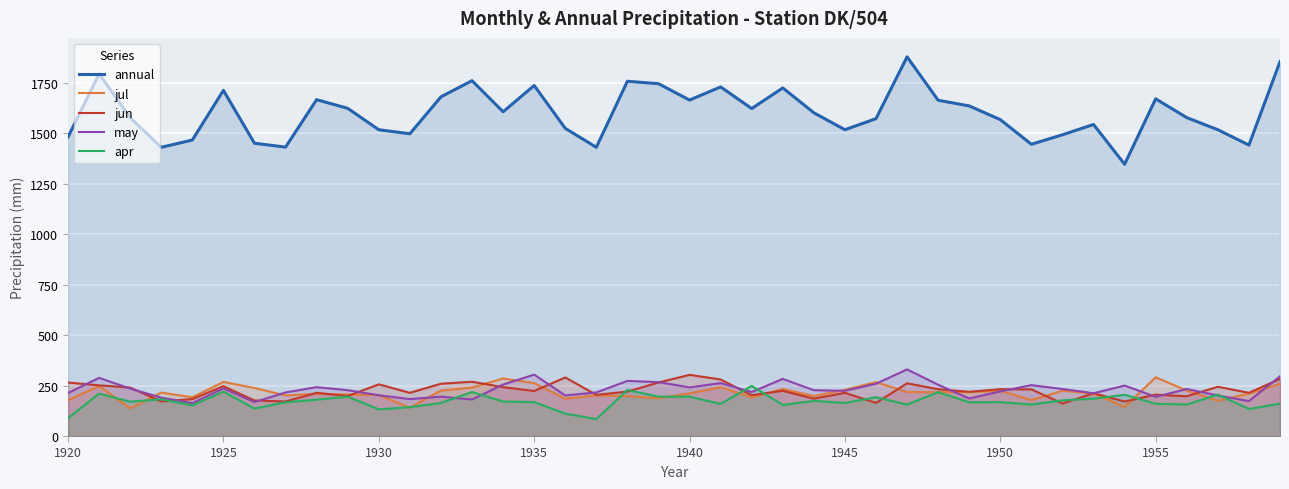

At which category is the sum across all series the highest?

39